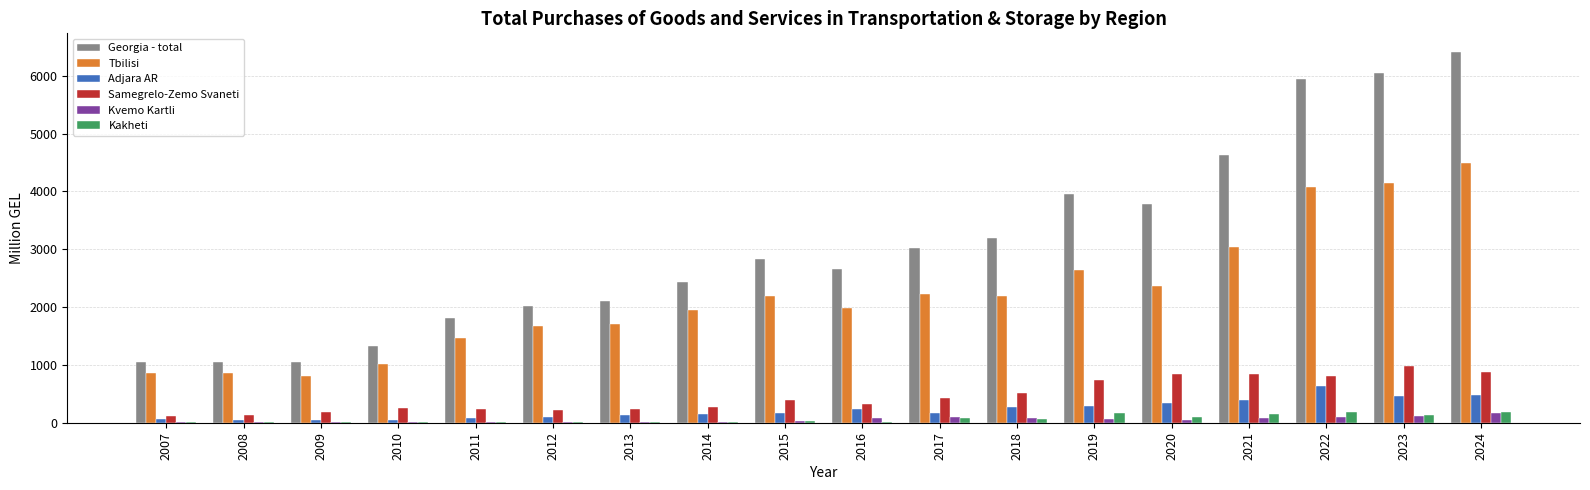

At which label does Samegrelo-Zemo Svaneti first exceed 387?

2015